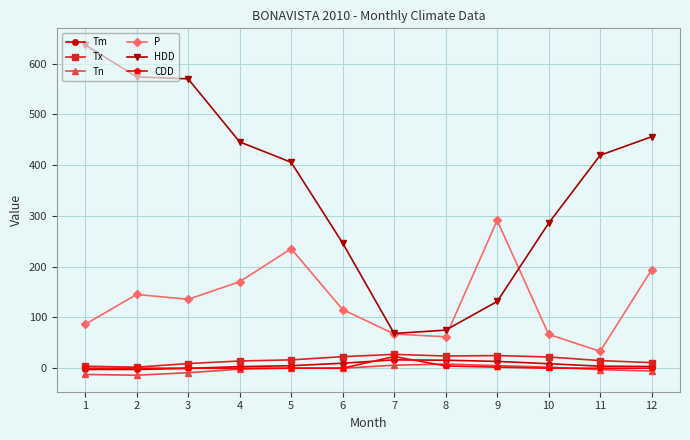

Is it true that P equals 94.3 at 12?

False